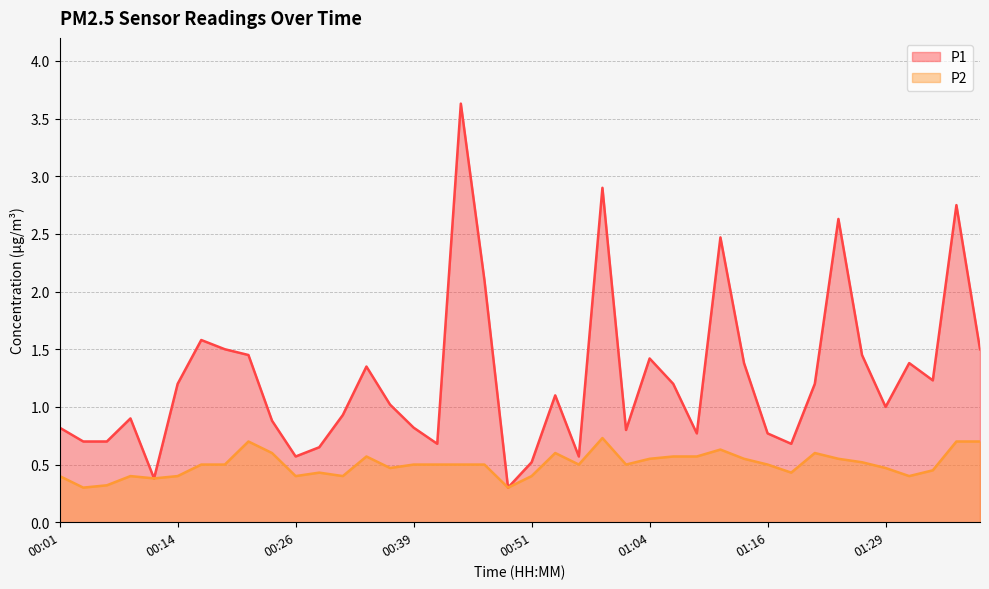

What is the average value of the P1 series?

1.2